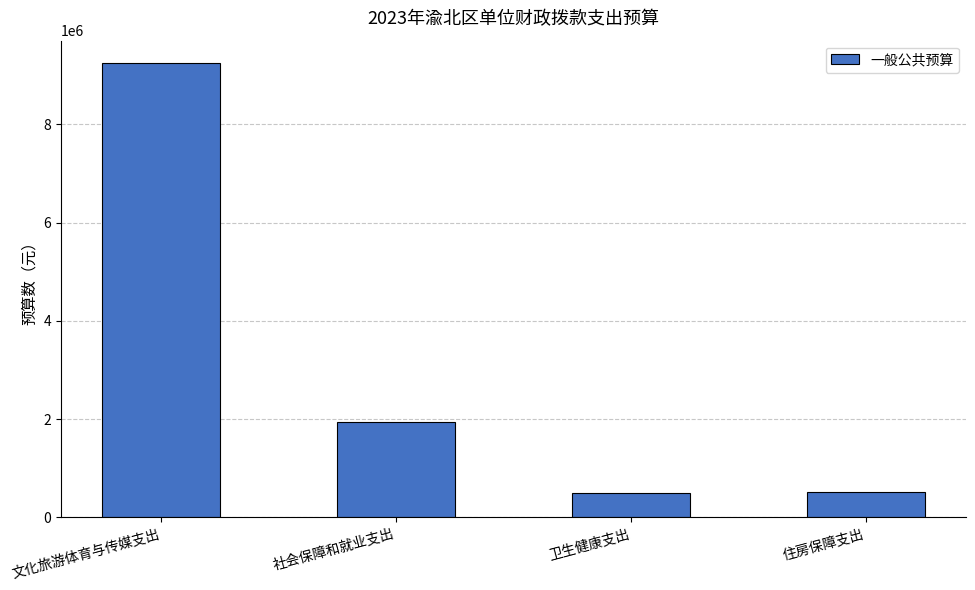

What is the maximum value shown in the chart?

9242020.3